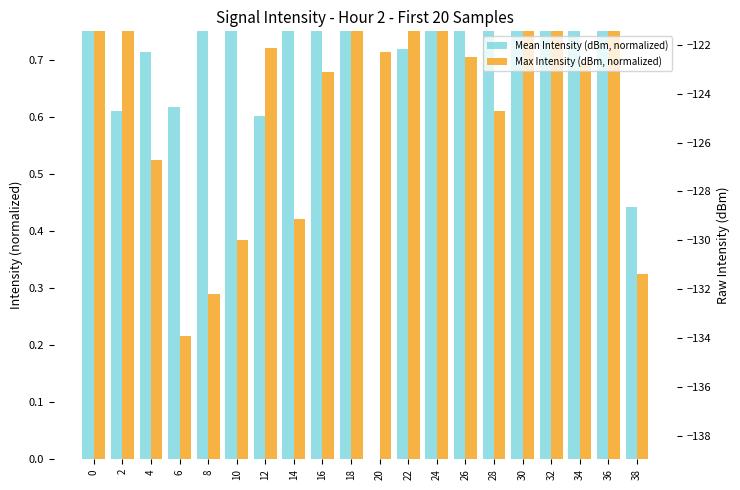

What is the value of the Mean Intensity (dBm, normalized) bar at the 4th from the left?

0.6